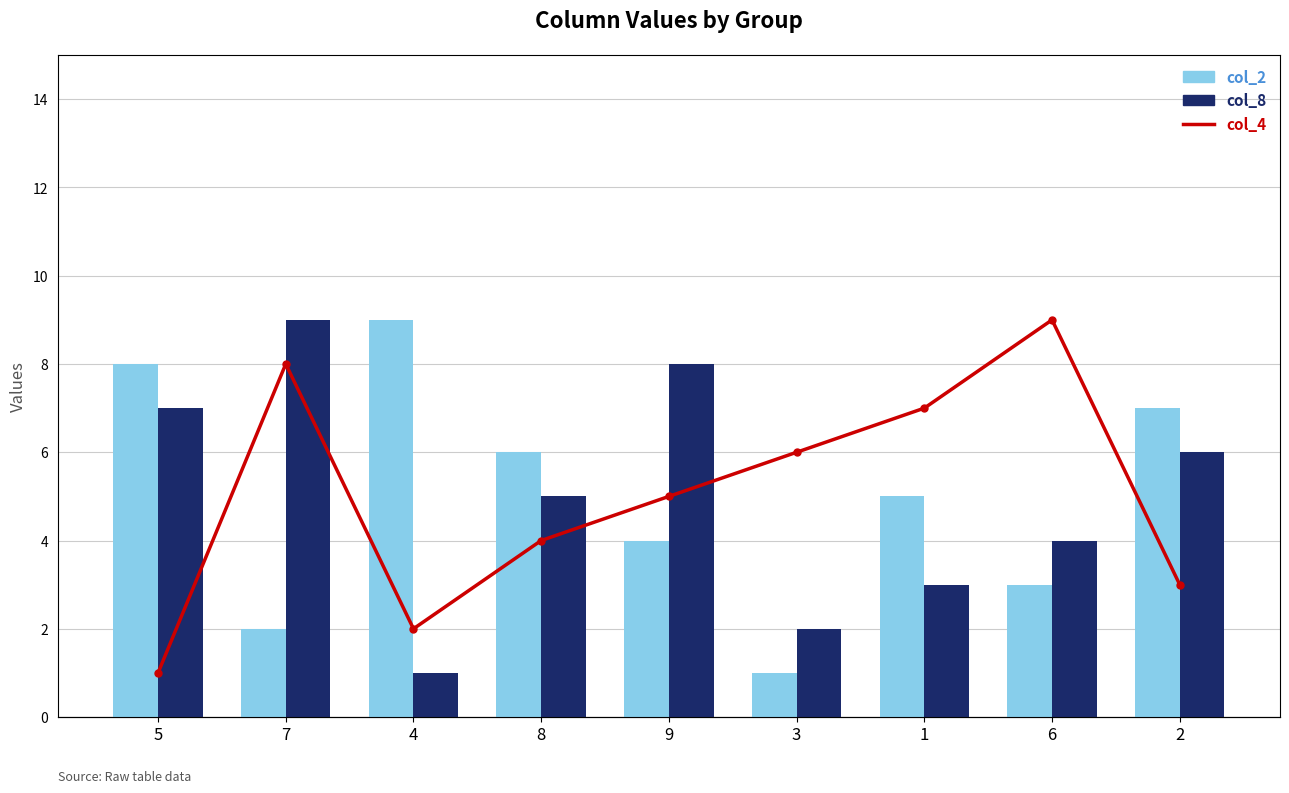

Is the value of col_8 at 8 greater than the value of col_2 at 9?

Yes